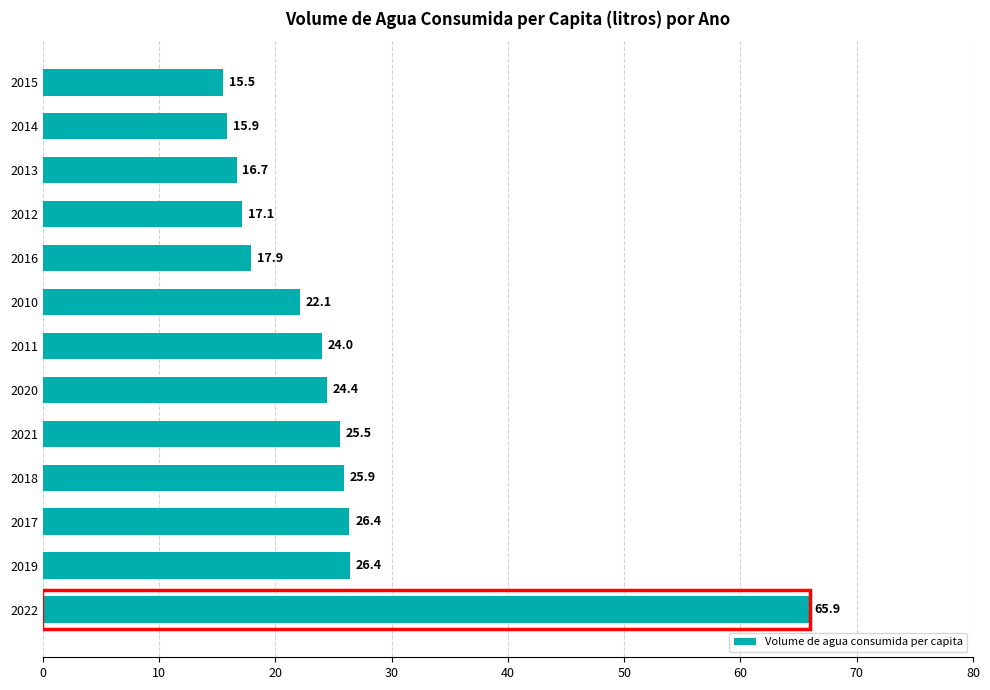

Between 2011 and 2022, which is larger?

2022